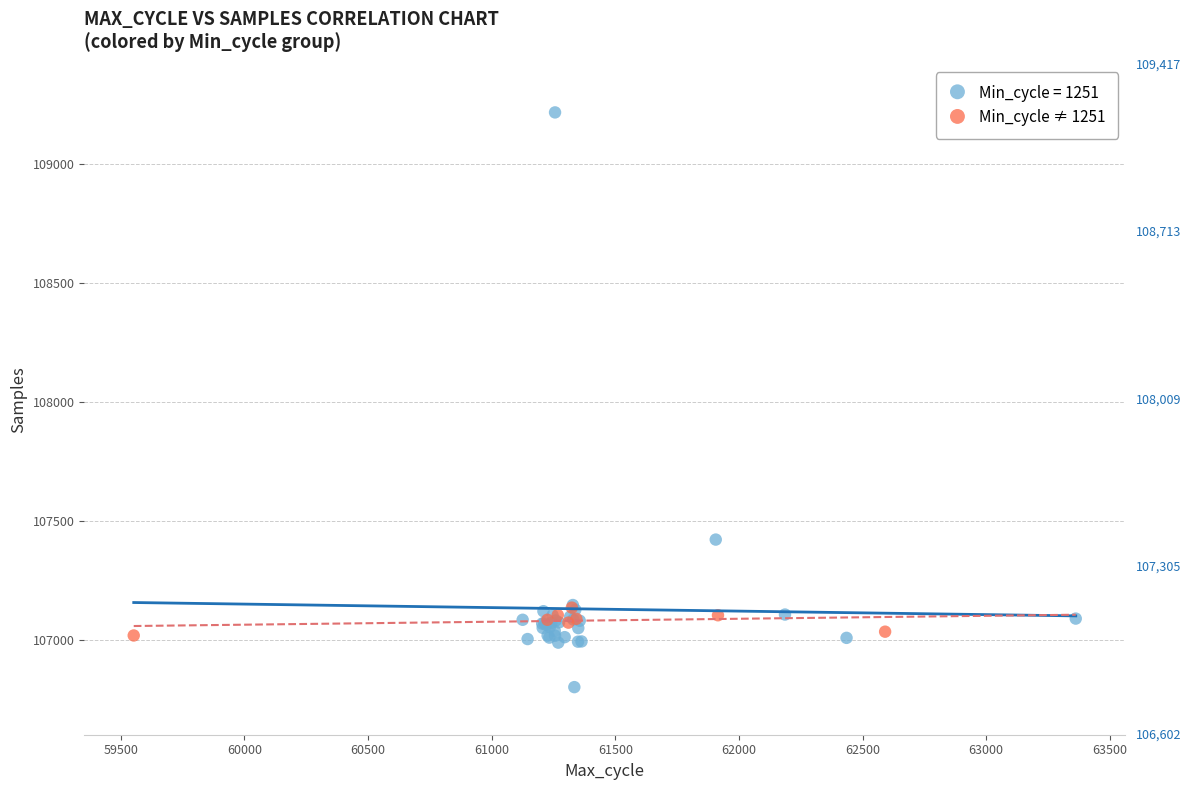

Which series reaches the maximum Y coordinate?

Min_cycle = 1251